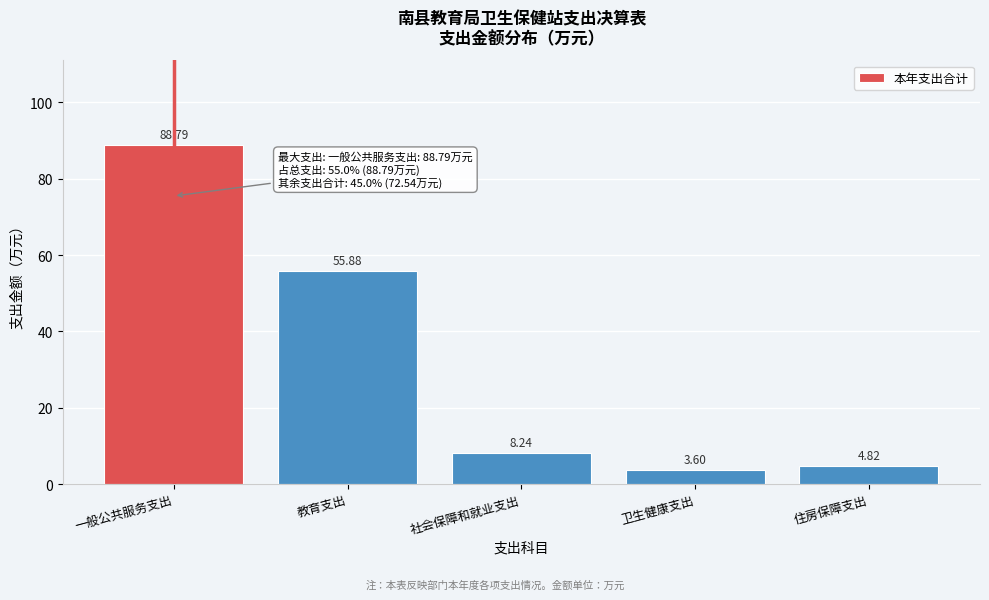

What is the label of the 2nd bar from the right?

卫生健康支出